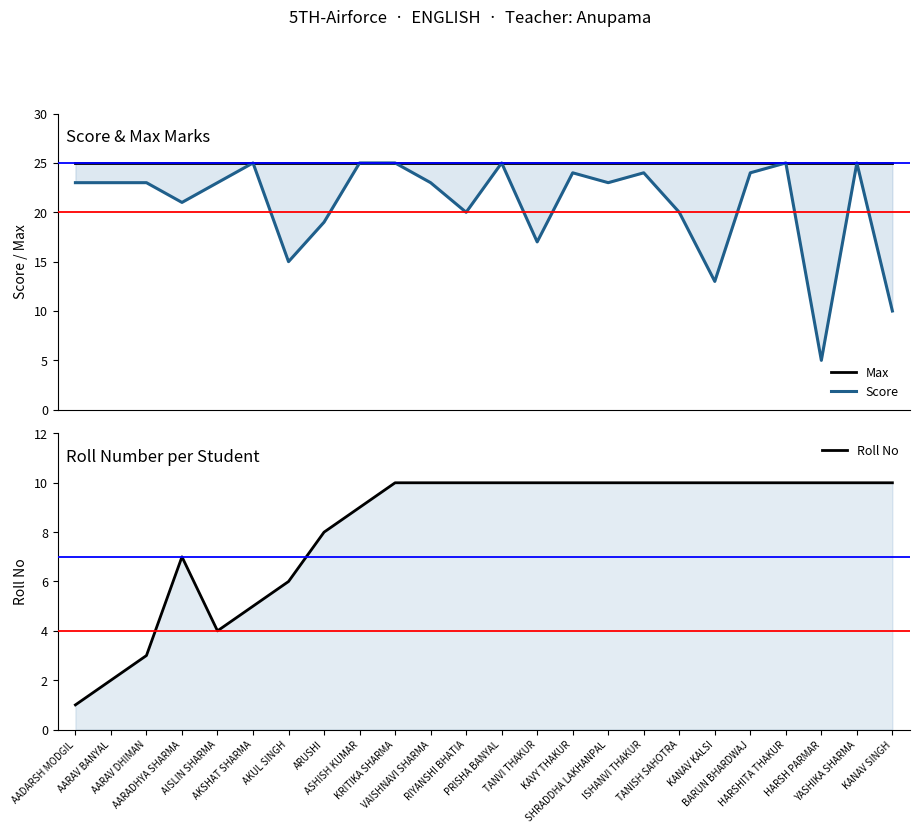

What is the value of the Score point at the 5th from the left?

23